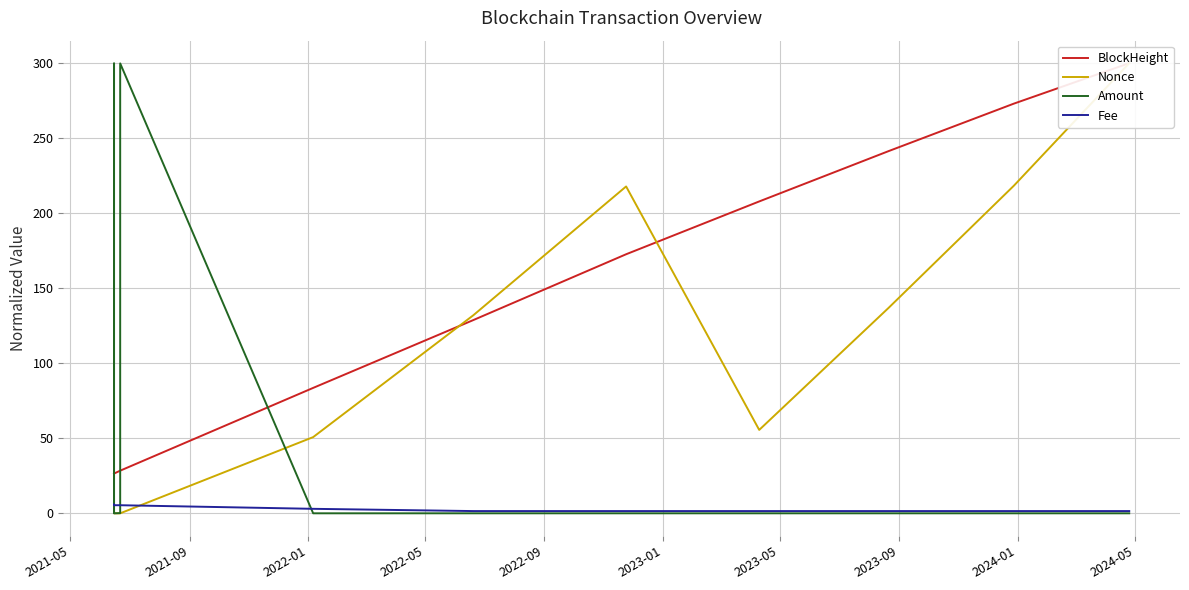

Is the value of BlockHeight at 2022-09 greater than the value of Fee at 2023-09?

Yes